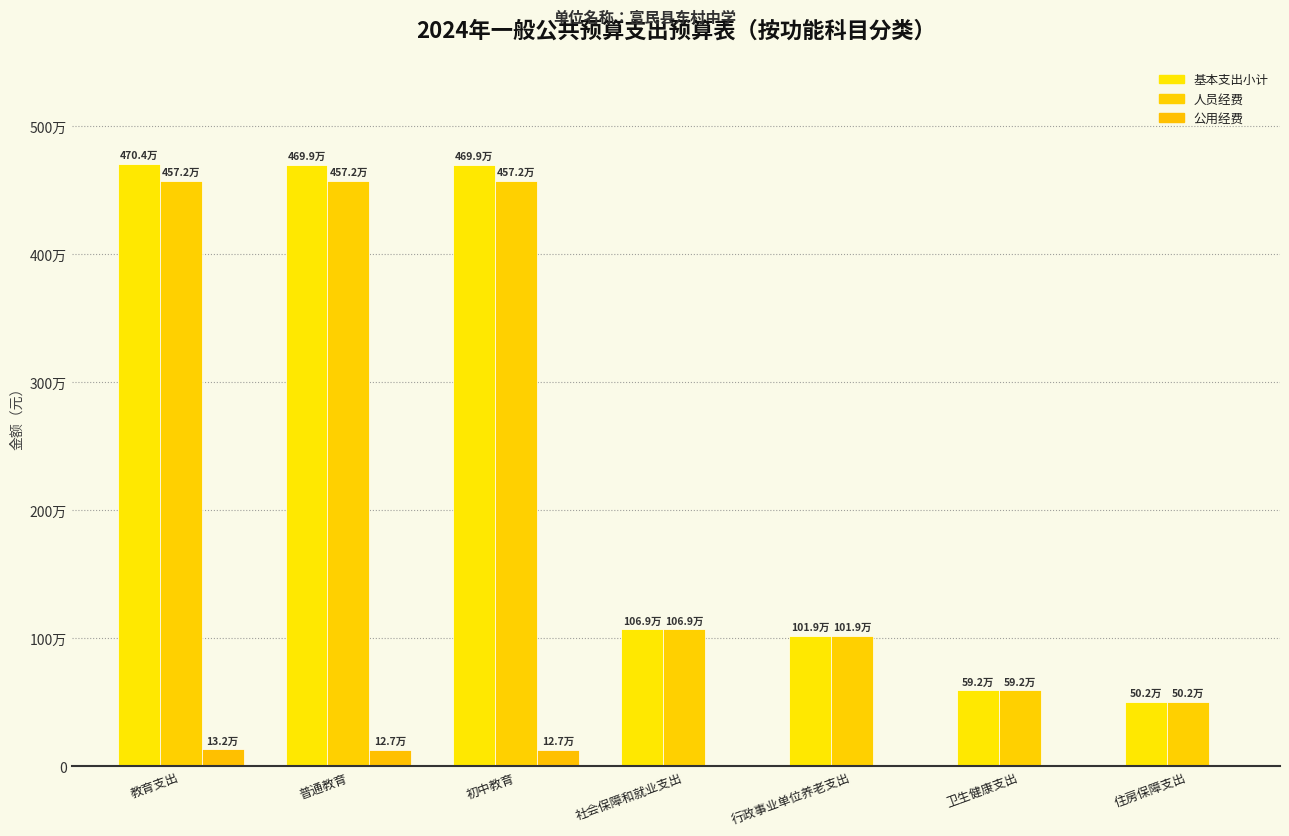

What is the total value across all series at 卫生健康支出?

1184857.8